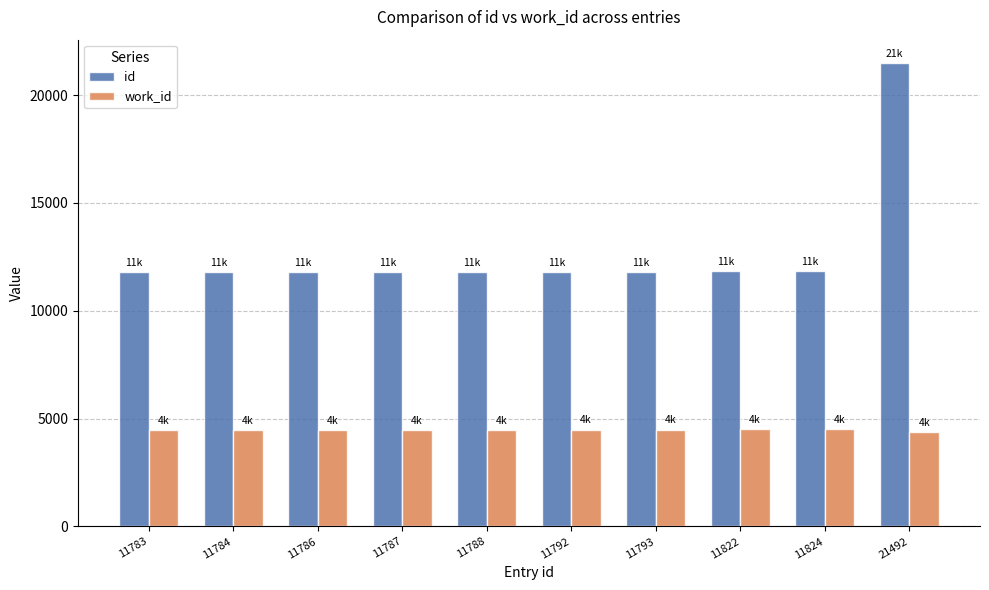

The id series shows 11793 at 11793. True or false?

True